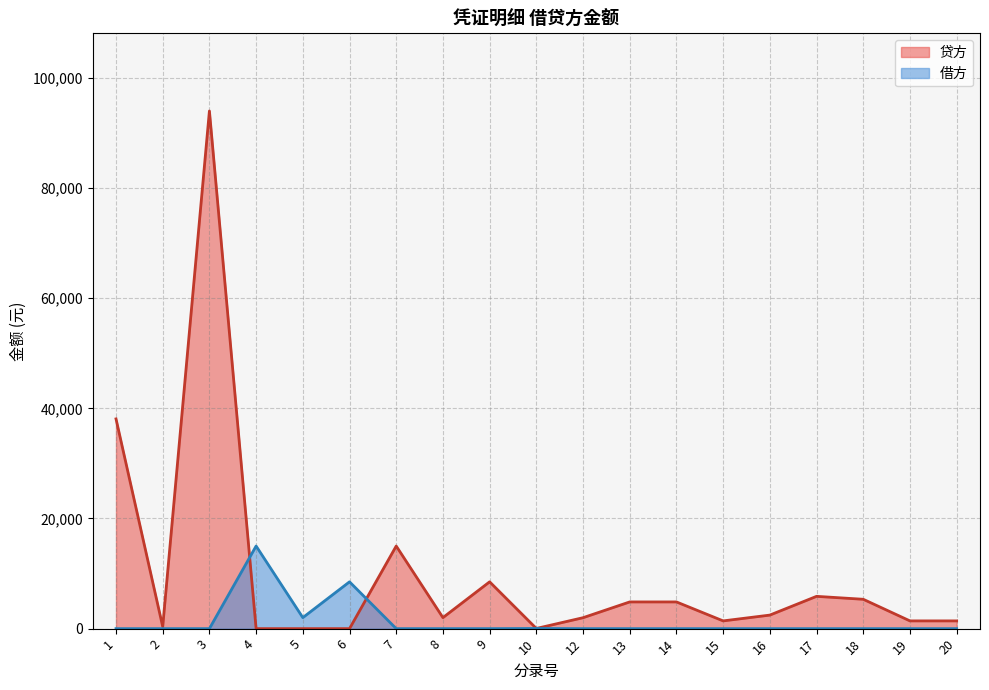

At how many categories does at least one series exceed 73901?

1